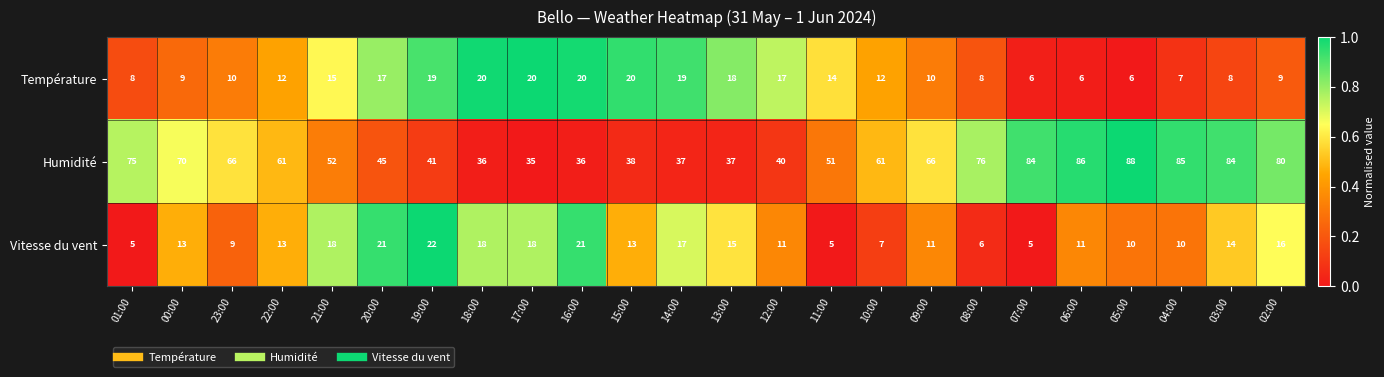

What is the highest value of the Température series?

20